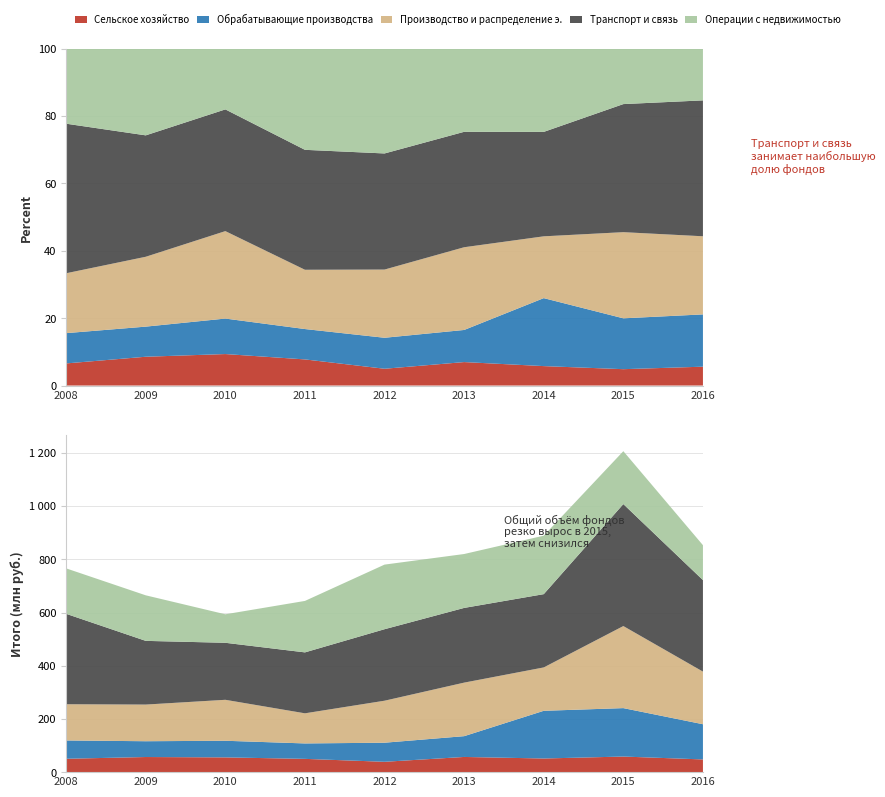

Reading left to right, extract all data points from this chart.

Сельское хозяйство: 2008=50286	2009=56806	2010=55450	2011=49905	2012=38883	2013=57099	2014=51276	2015=58601	2016=47753
Обрабатывающие производства: 2008=68827	2009=59380	2010=62482	2011=57997	2012=71718	2013=78124	2014=179289	2015=182047	2016=132344
Производство и распределение э.: 2008=136100	2009=137778	2010=153949	2011=113191	2012=157866	2013=201242	2014=162998	2015=308413	2016=197768
Транспорт и связь: 2008=339877	2009=239437	2010=214311	2011=229044	2012=268763	2013=280792	2014=275429	2015=458468	2016=344009
Операции с недвижимостью: 2008=170815	2009=171191	2010=107130	2011=193409	2012=242814	2013=202582	2014=219836	2015=198837	2016=131205